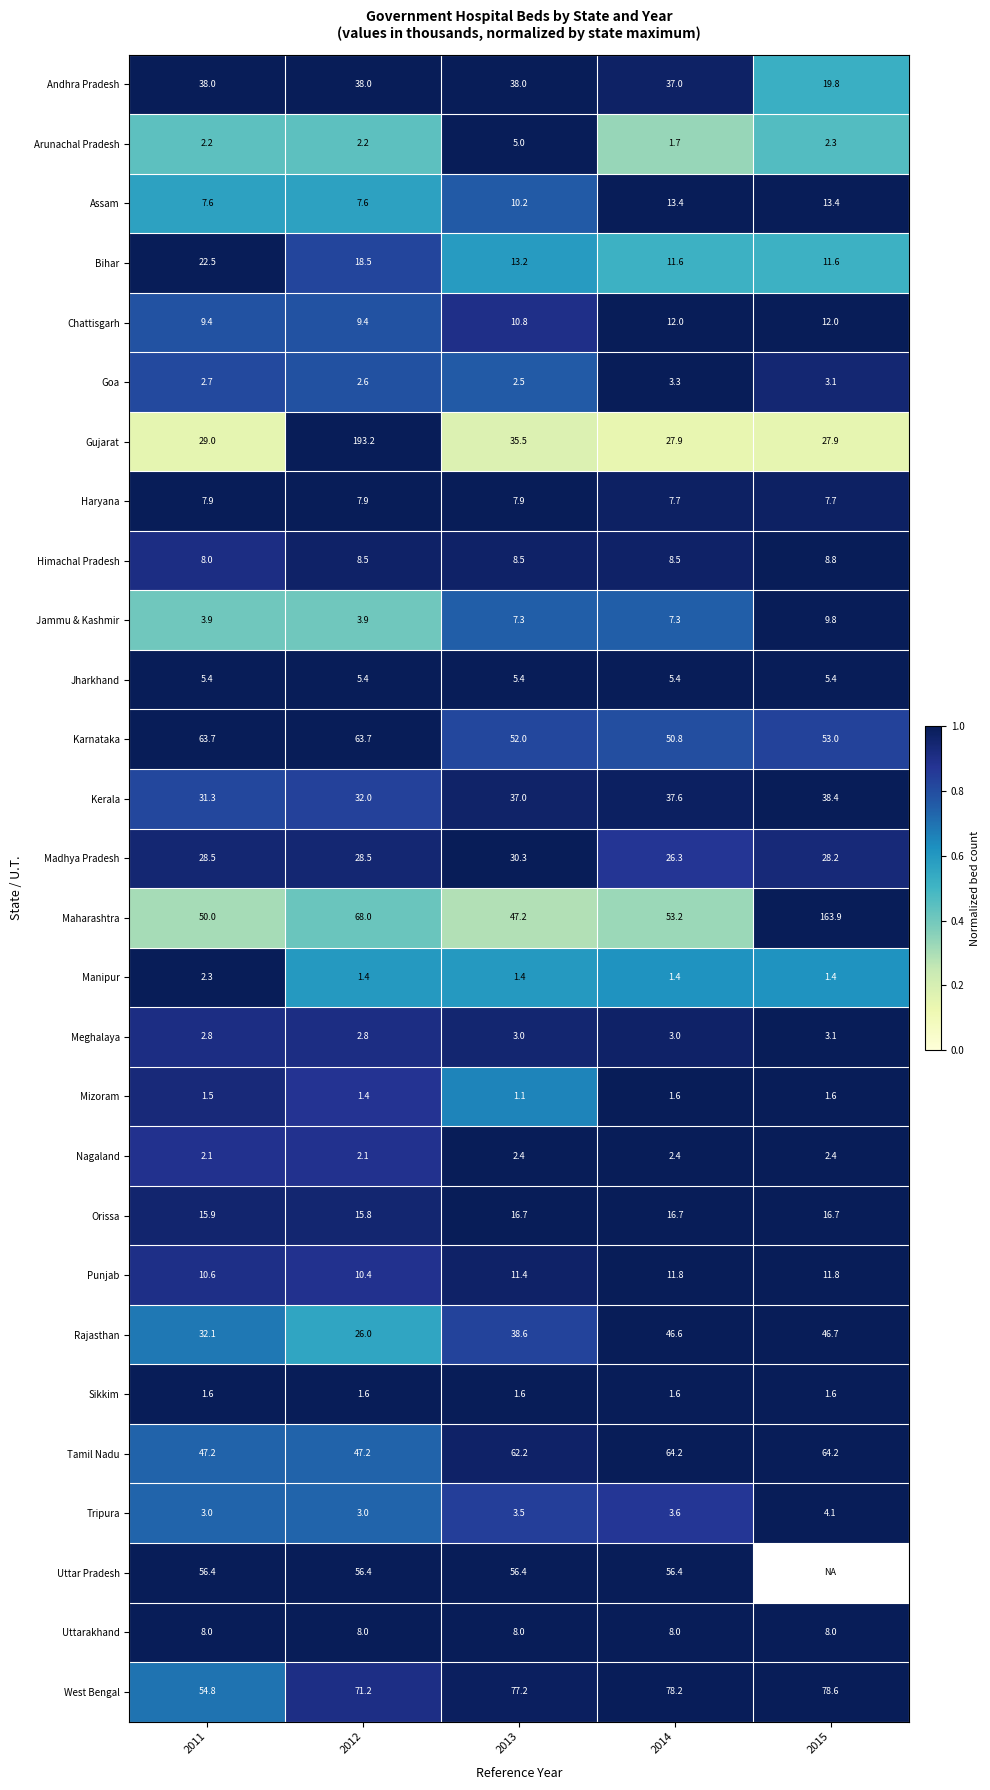

Is it true that Tripura equals 3.5 at 2013?

True